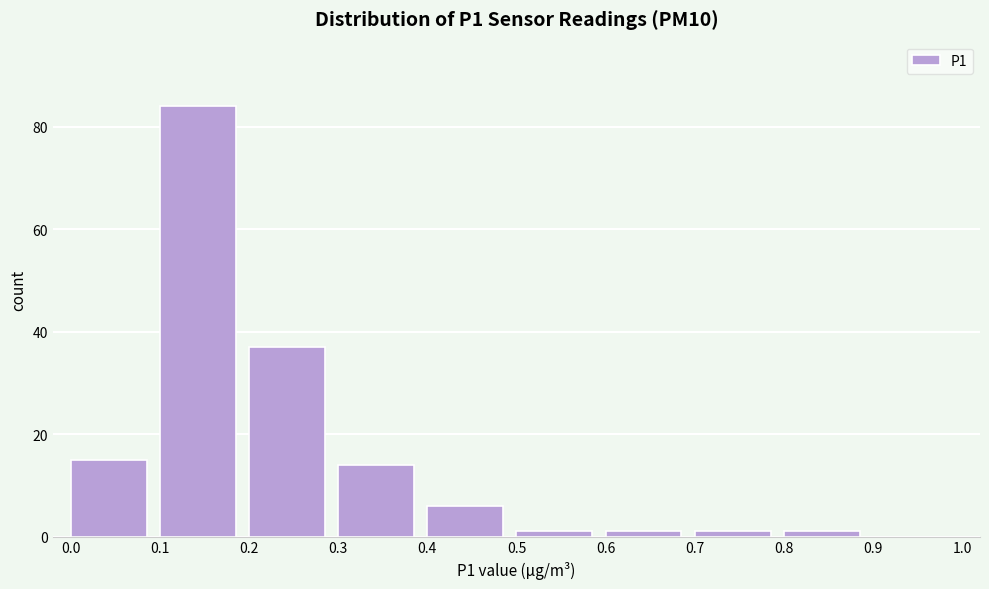

Over which range of the x-axis is the bar tallest?

0.1 to 0.2